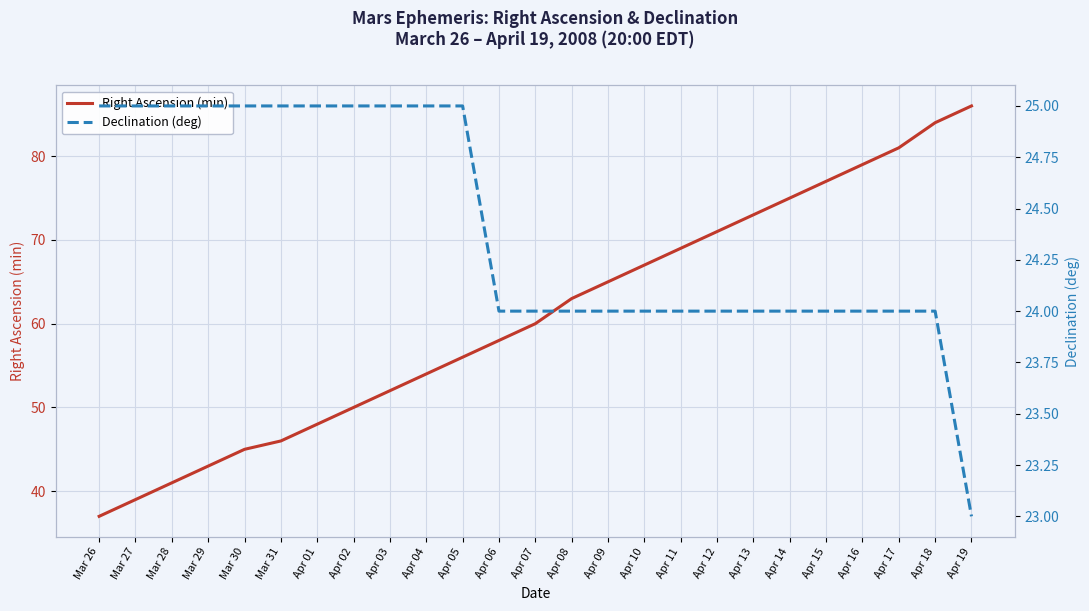

True or false: Declination (deg) and Right Ascension (min) intersect in this chart.

False